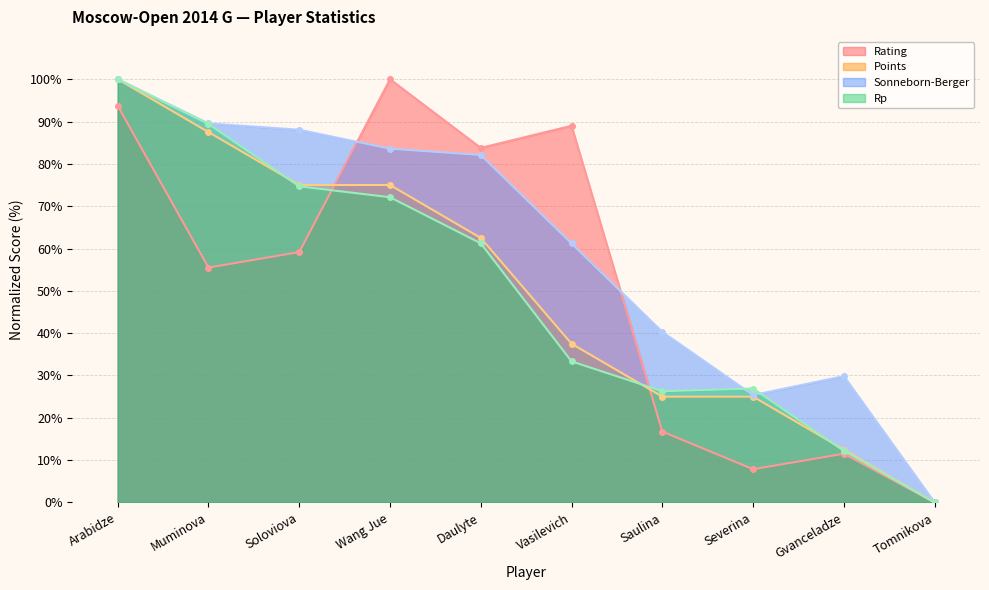

Between which two adjacent categories do Rp and Sonneborn-Berger first intersect?

Saulina and Severina